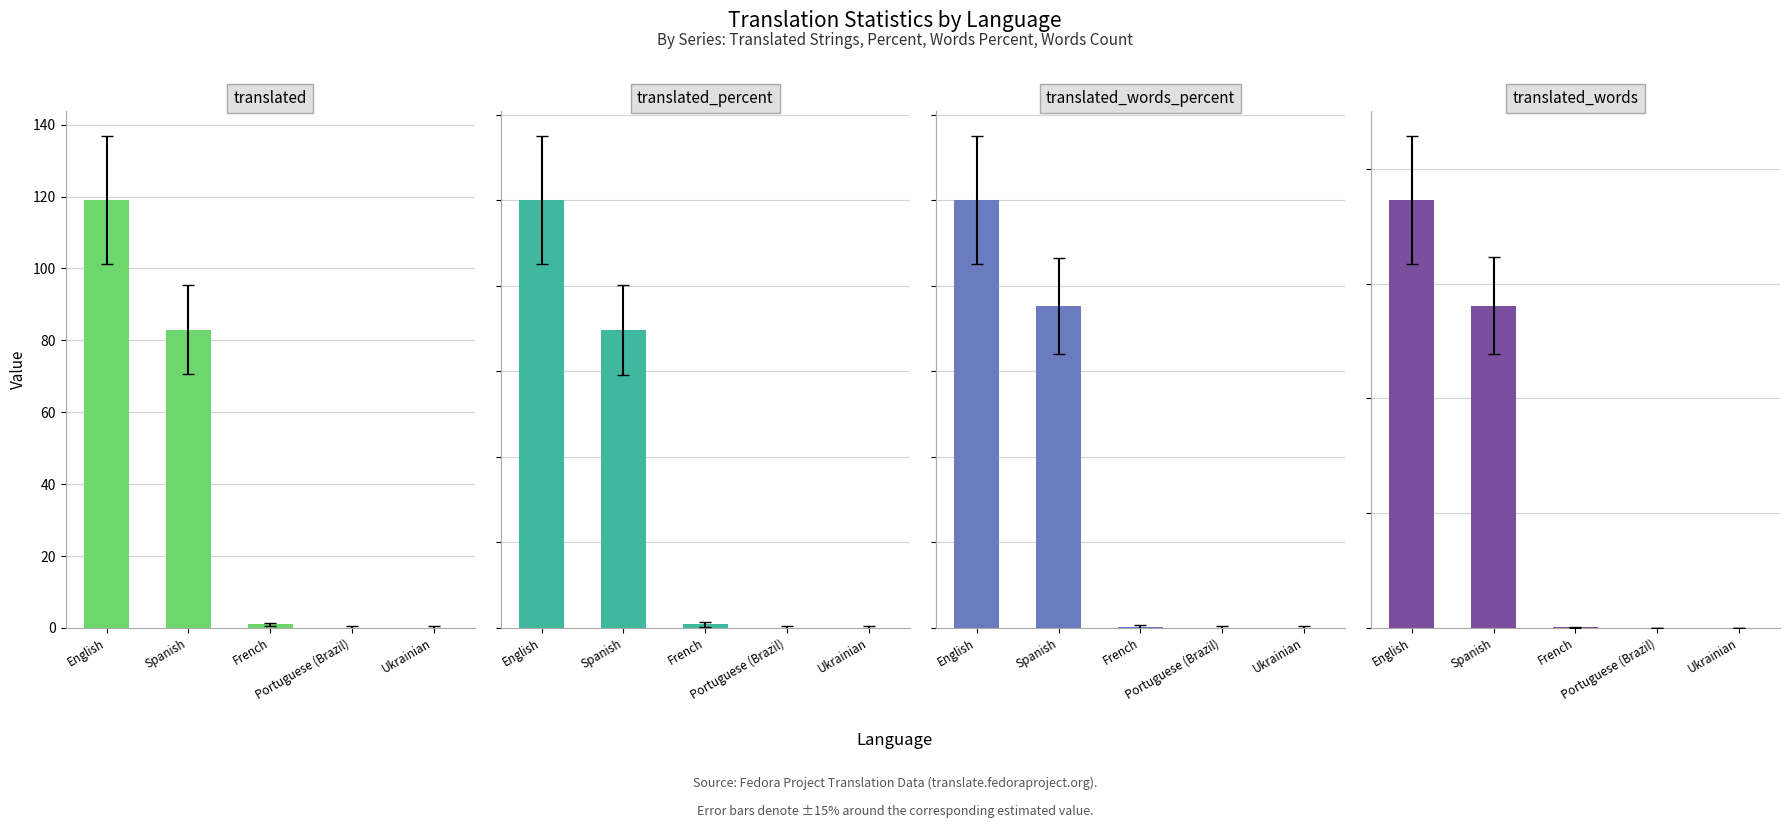

How many groups of bars are there?

5